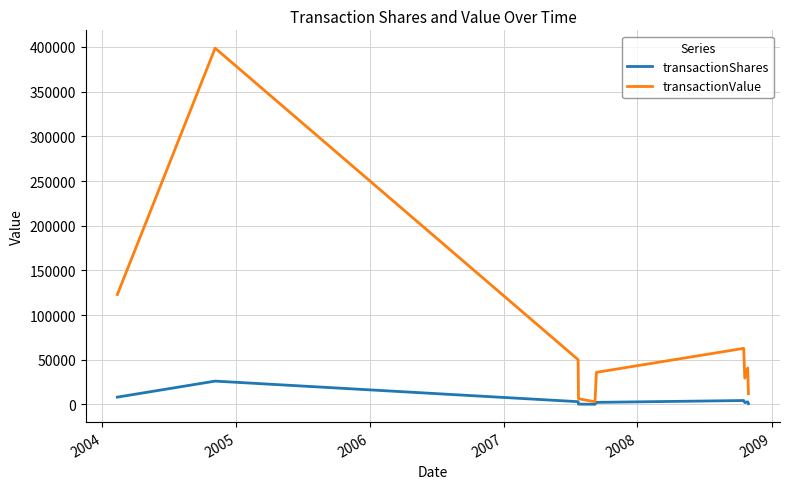

Which series has the largest range (max minus min)?

transactionValue